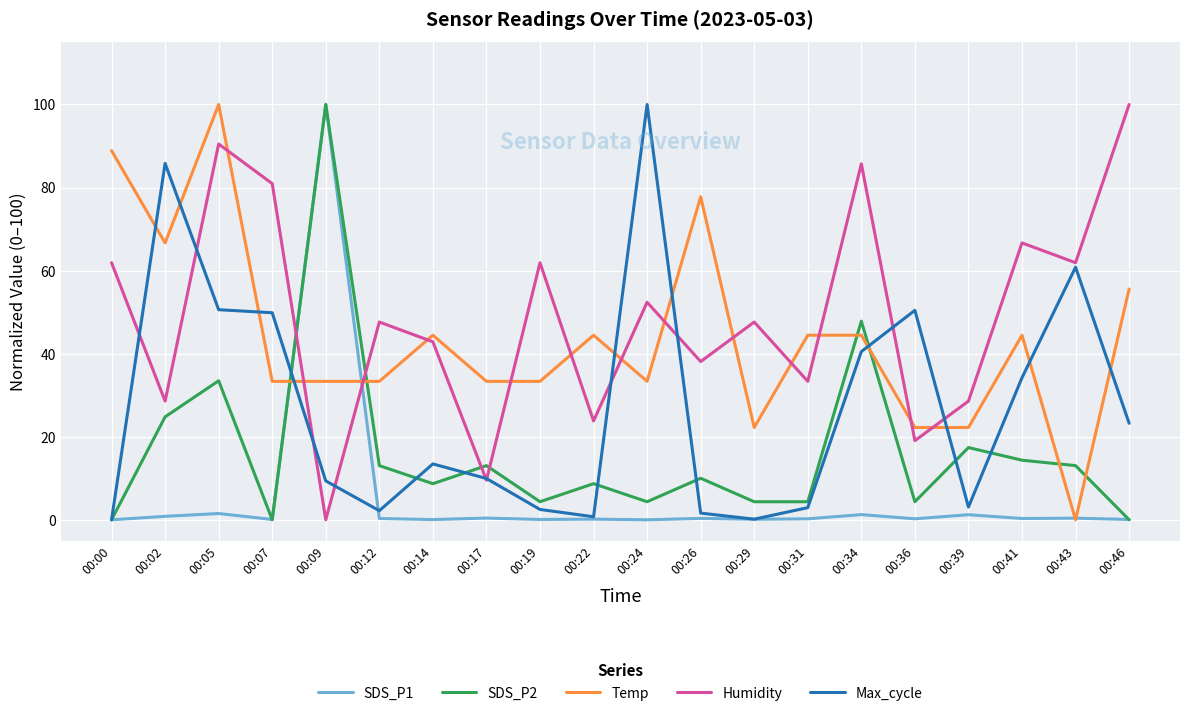

After their last crossing, which series has the higher values: SDS_P2 or Humidity?

Humidity